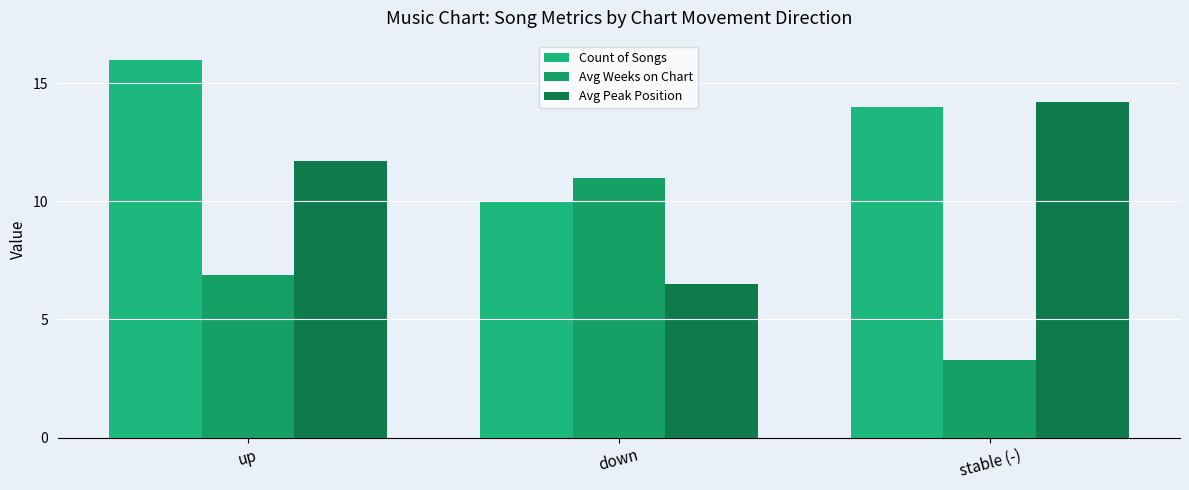

What position from the left is stable (-)?

3